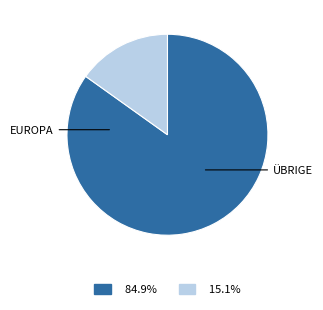

Is there a majority slice in this chart?

Yes